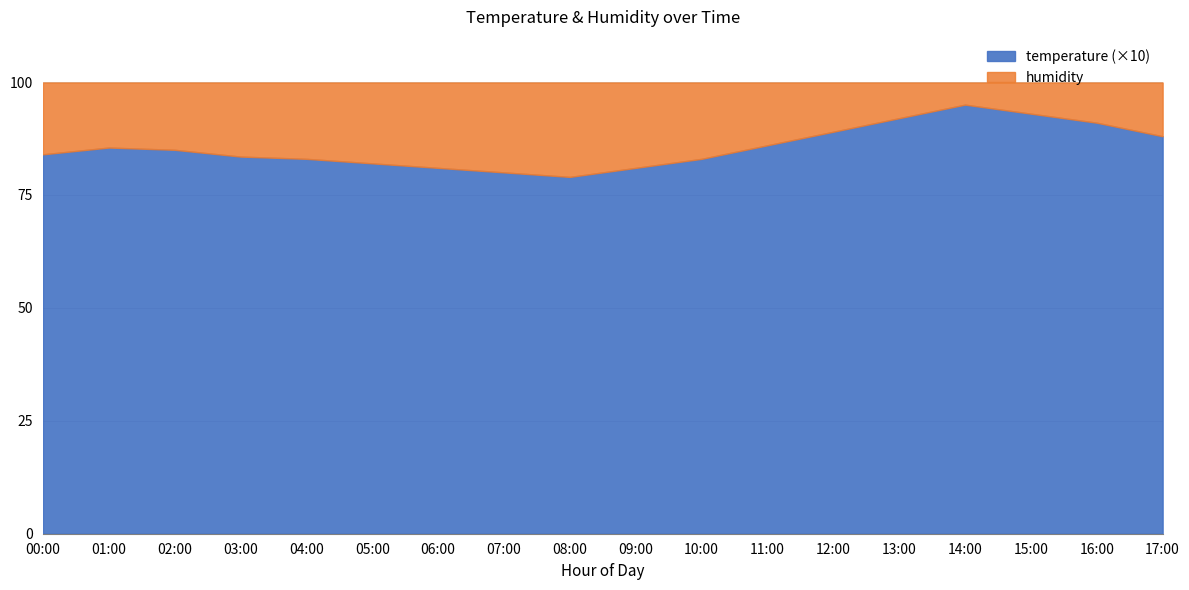

Is it true that temperature equals 7.9 at 08:00?

True